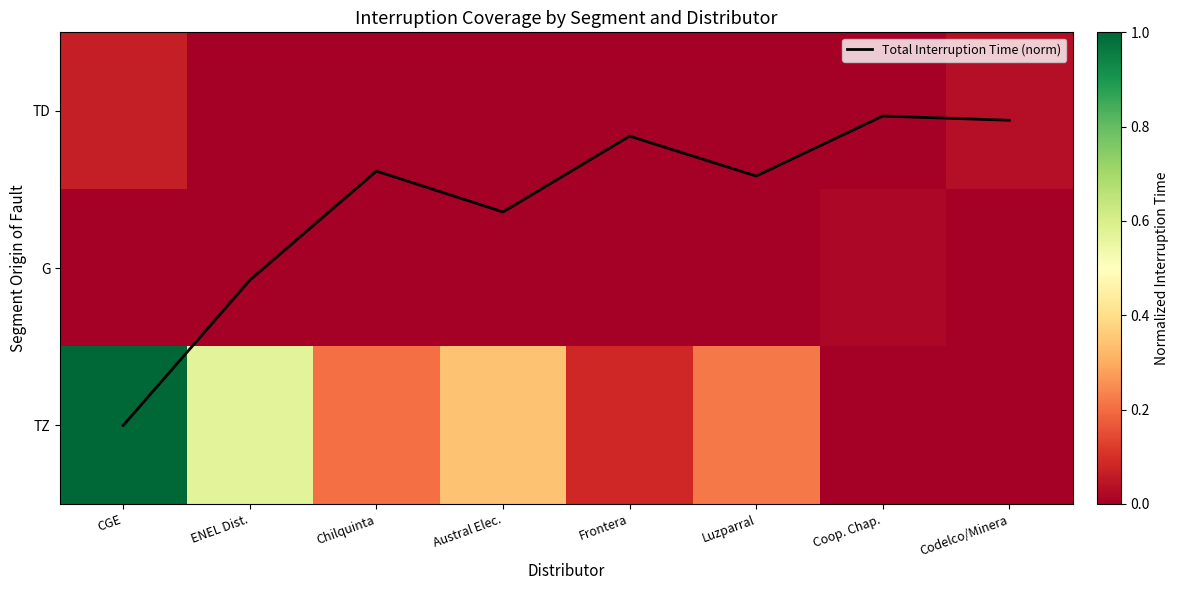

Where is TD nearest to the value 0?

ENEL Dist.